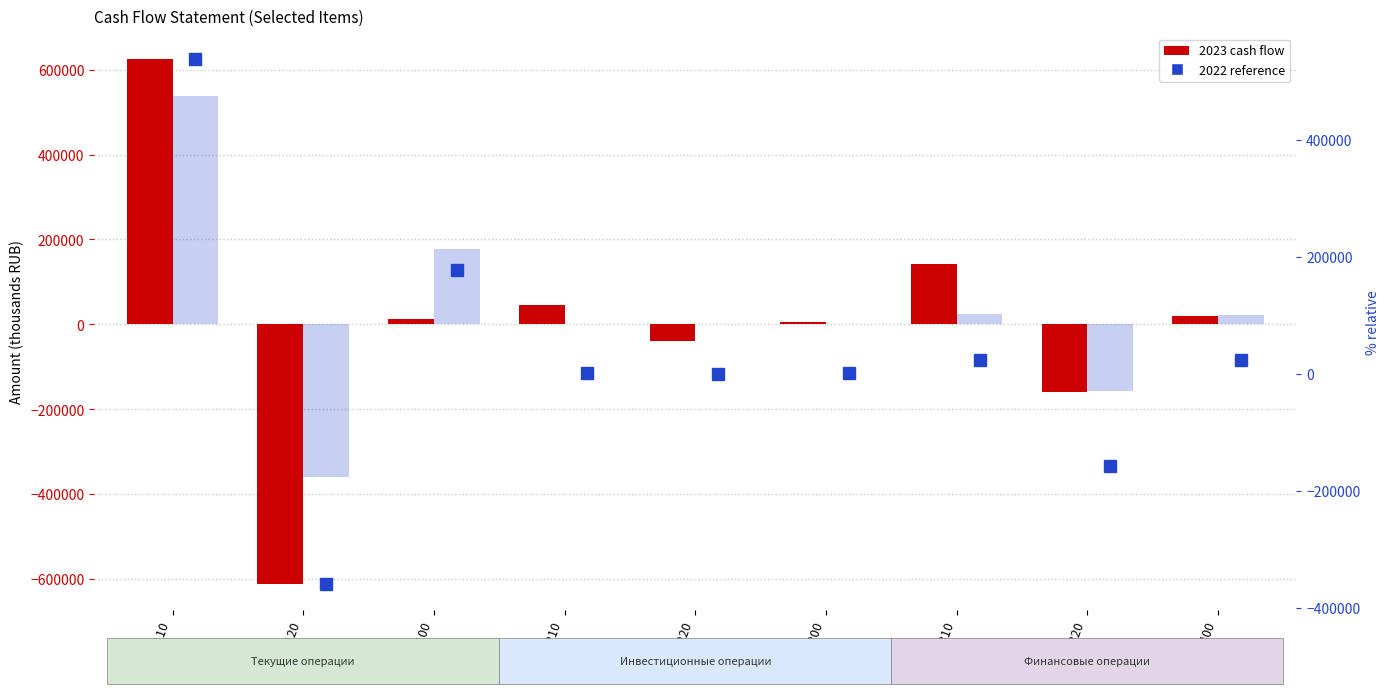

Which category has the highest value across all series?

4110